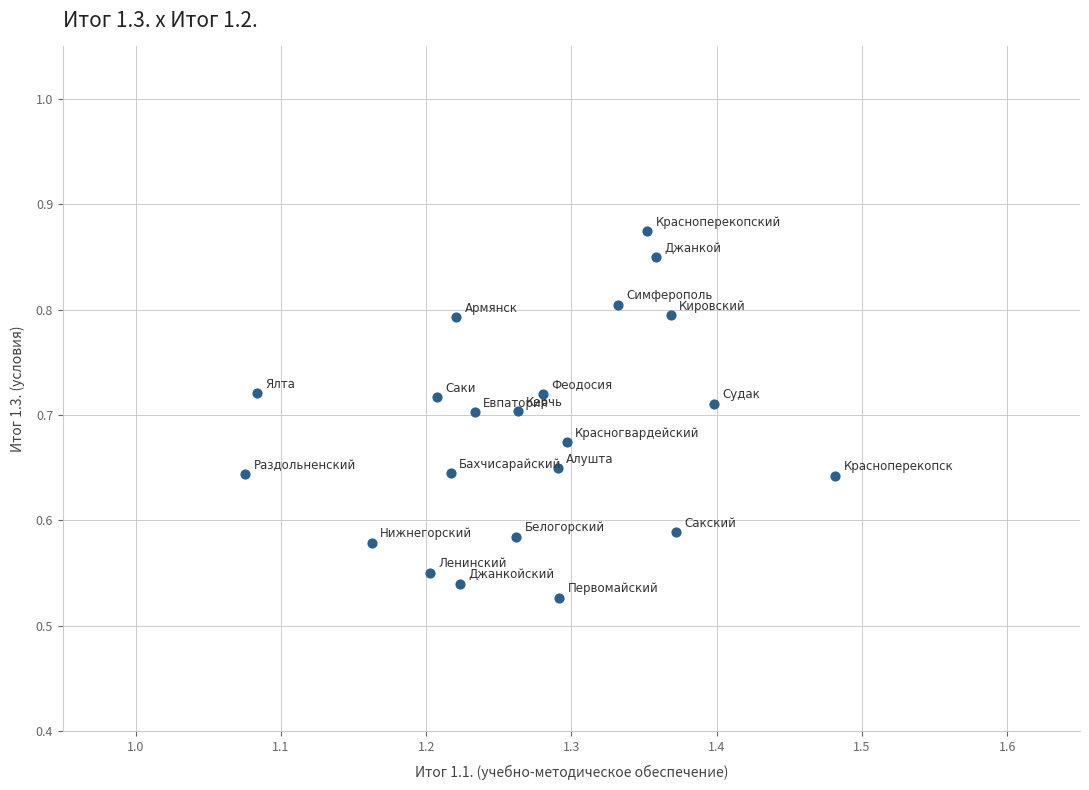

What is the range of X values (max minus min)?

0.4